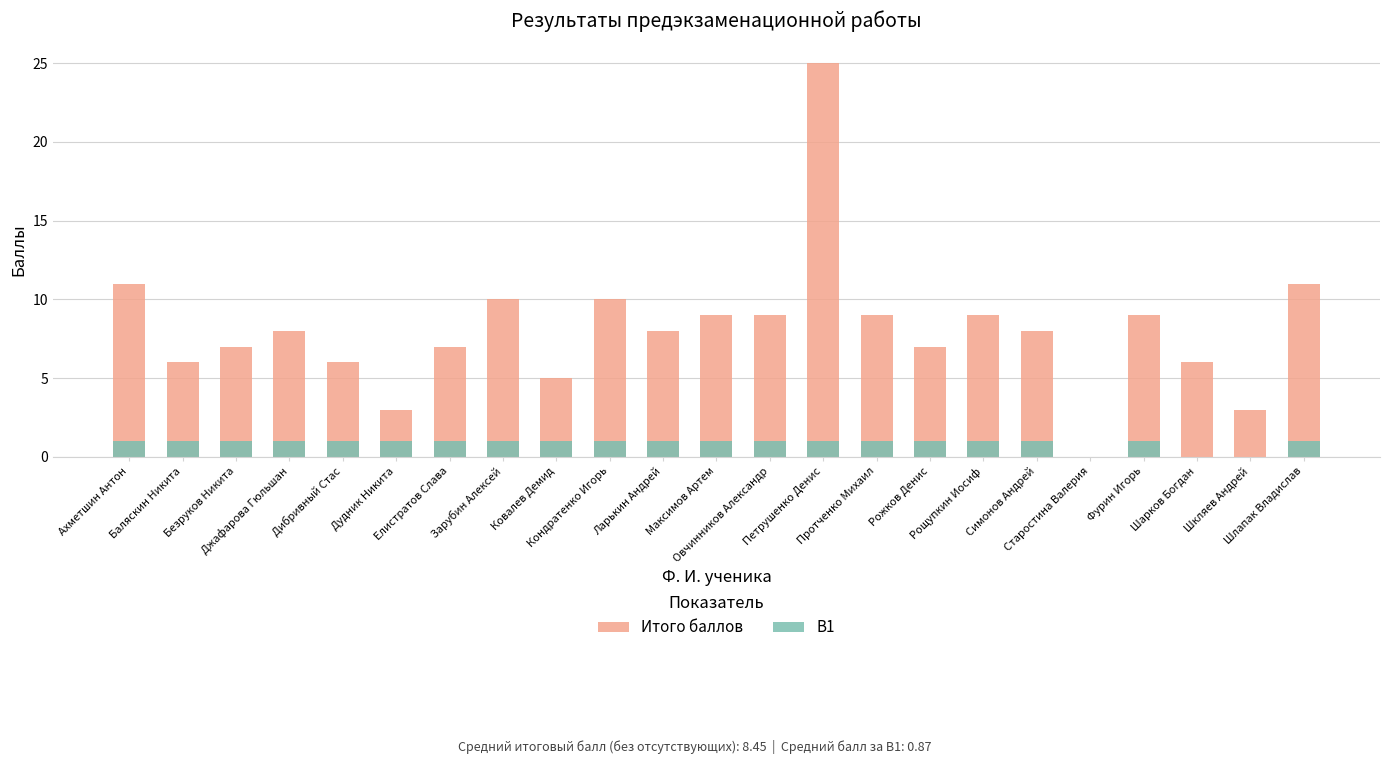

How many series are shown in this chart?

2